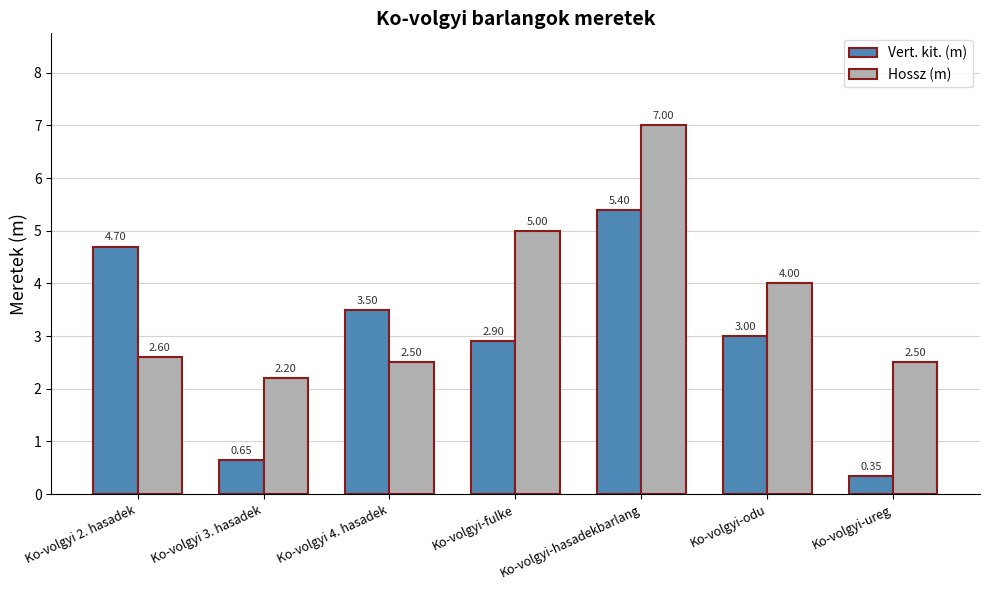

The Hossz (m) series shows 4.0 at Ko-volgyi-odu. True or false?

True